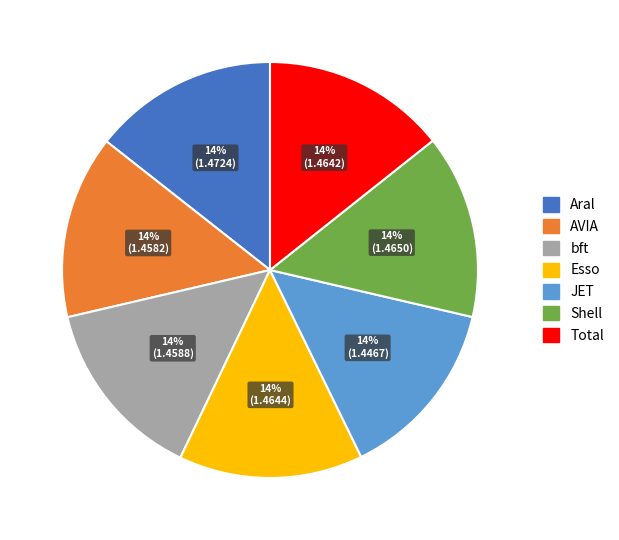

To the nearest percent, what percentage of the pie is bft?

14%